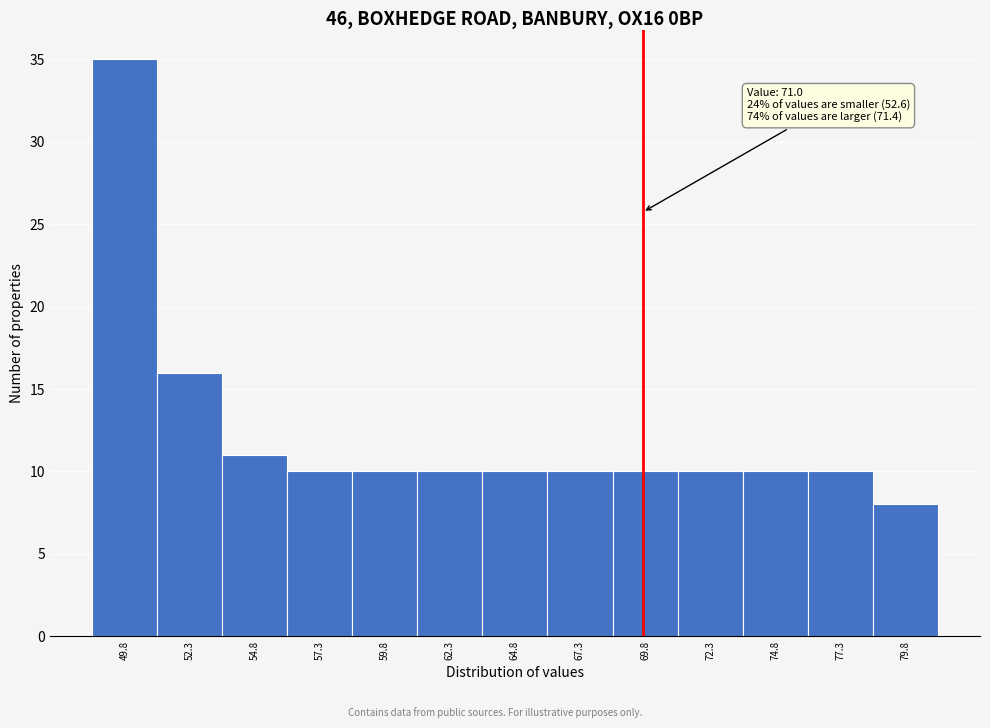

Reading left to right, what are all the values shown in this chart?

35	16	11	10	10	10	10	10	10	10	10	10	8